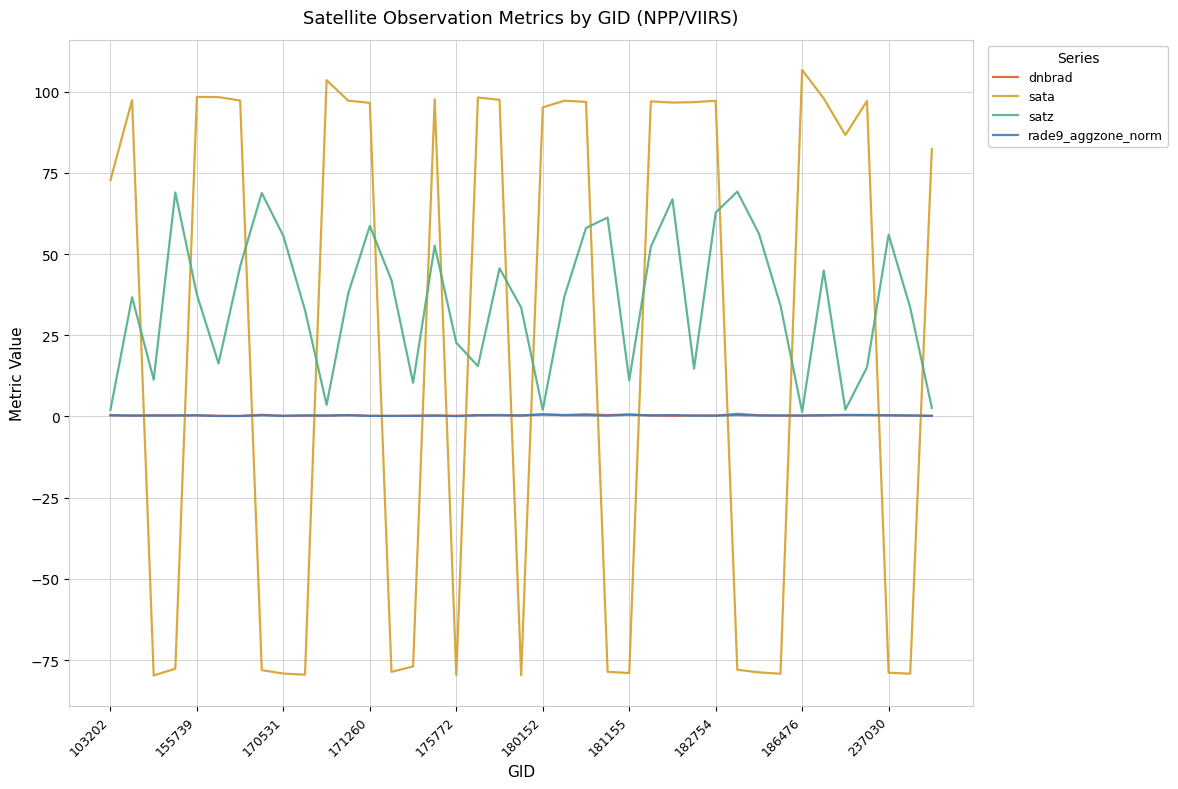

Which series has the largest total across all categories?

satz